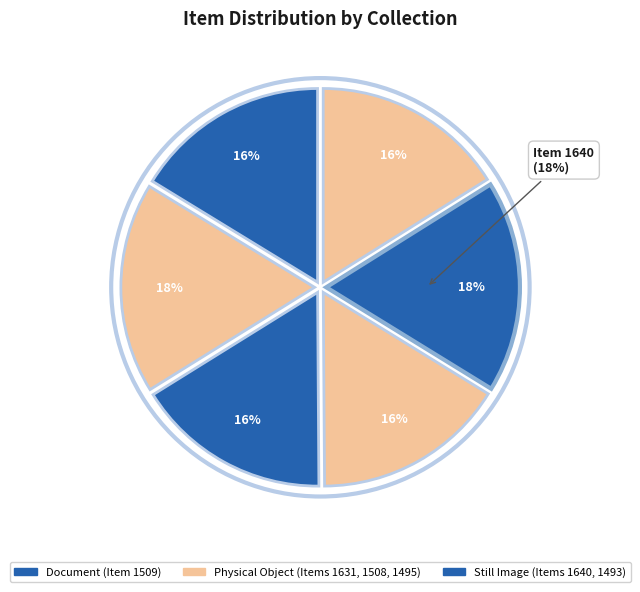

Is there any slice that represents more than half of the pie?

No